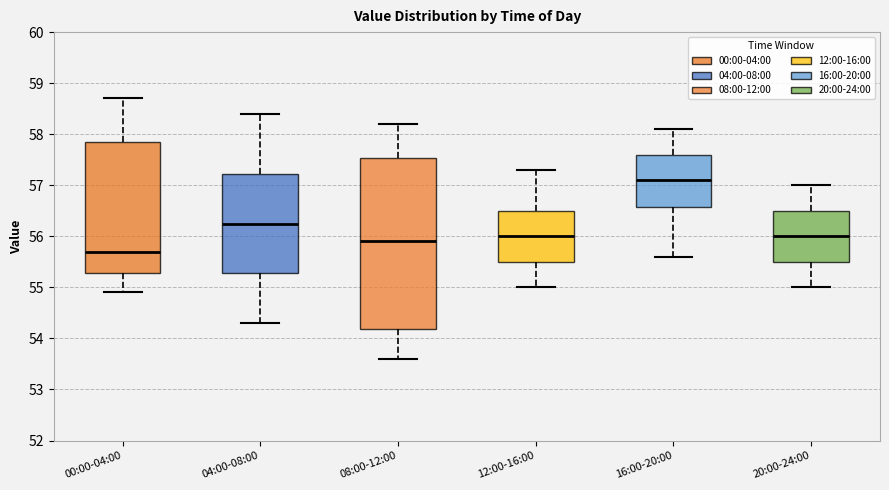

Which box's median line is the highest?

16:00-20:00